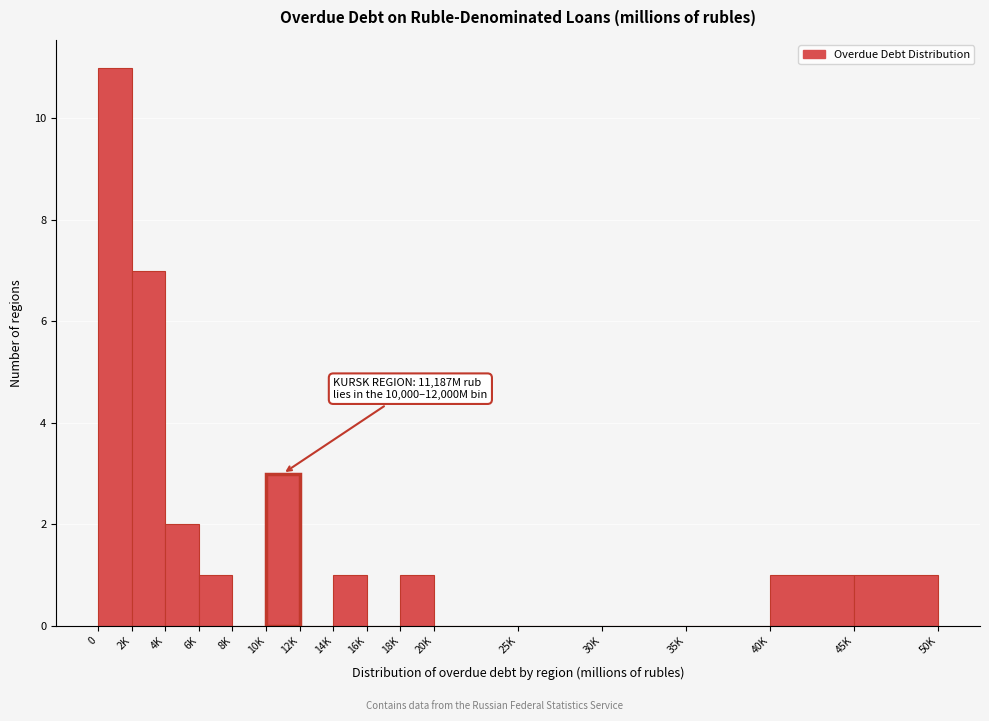

Reading left to right, extract all data points from this chart.

0=11	2K=7	4K=2	6K=1	8K=0	10K=3	12K=0	14K=1	16K=0	18K=1	20K=0	25K=0	30K=0	35K=0	40K=1	45K=1